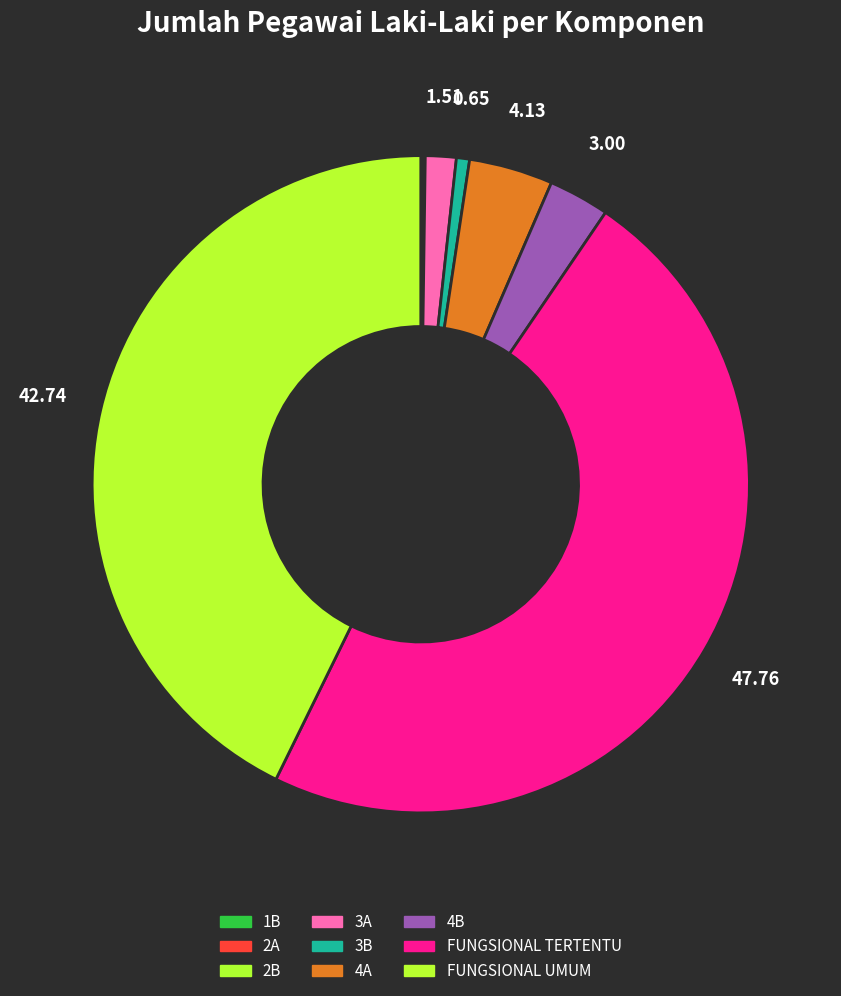

To the nearest percent, what is the difference between the 3A and 2A slice percentages?

1%